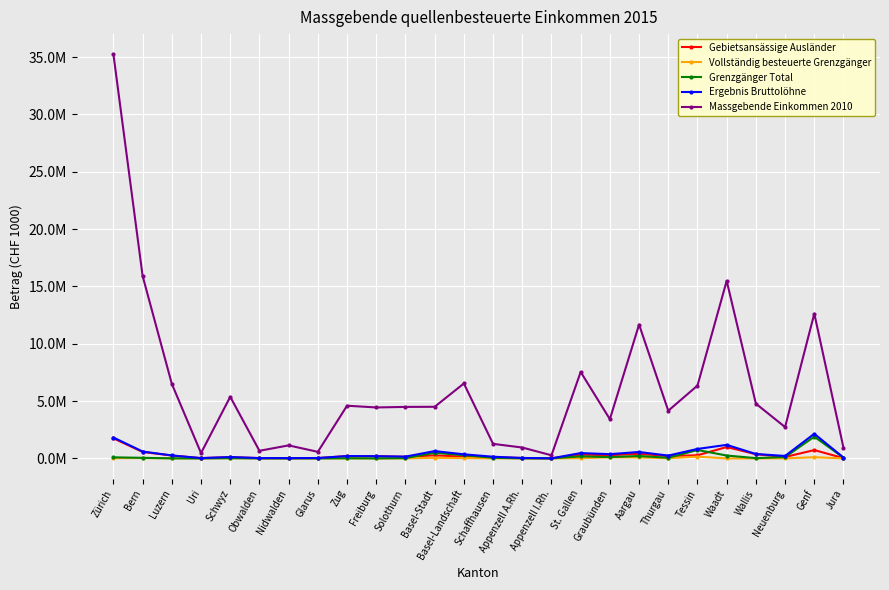

Reading left to right, extract all data points from this chart.

Gebietsansässige Ausländer: 1752018.6	562212.0	254017.0	27935.5	107327.7	28501.1	25333.7	33458.1	200221.2	194951.2	140566.7	268560.3	147581.9	105592.9	35997.0	6633.1	332474.6	285115.1	403575.1	203474.3	274782.7	993817.6	365855.0	125716.3	727234.1	26717.4
Vollständig besteuerte Grenzgänger: 21130.7	33245.4	5890.3	0.0	21906.3	1440.4	837.1	39.1	11102.0	0.0	5182.4	56229.8	32063.8	6016.7	1325.1	776.0	22905.1	93006.8	87722.7	15502.9	157090.3	0.0	3252.3	5406.2	104314.9	2306.0
Grenzgänger Total: 95285.1	51959.2	6851.3	966.0	22349.9	1454.9	1751.7	1985.0	12466.2	1103.6	23801.9	494278.1	281907.8	57340.8	6184.0	2100.6	178917.0	116408.8	209970.5	59326.7	736265.9	251856.0	26046.8	120250.2	1896957.3	63027.3
Ergebnis Bruttolöhne: 1823482.5	601181.5	259155.5	28660.0	124090.2	29592.3	26647.5	34946.8	209570.9	195778.9	158418.1	639268.9	359012.8	148598.5	40635.0	8208.5	466662.3	372421.7	561052.9	247969.3	826982.2	1182709.6	385390.1	215903.9	2149952.1	73987.9
Massgebende Einkommen 2010: 35246961.3	15910794.7	6501847.5	466817.1	5374073.9	665437.3	1137466.4	574654.4	4597067.1	4446248.7	4492692.9	4503203.0	6535449.8	1269588.3	951184.3	273126.4	7540608.5	3424468.0	11673644.7	4161203.3	6353705.6	15487331.1	4776054.3	2734328.0	12629665.2	924737.0